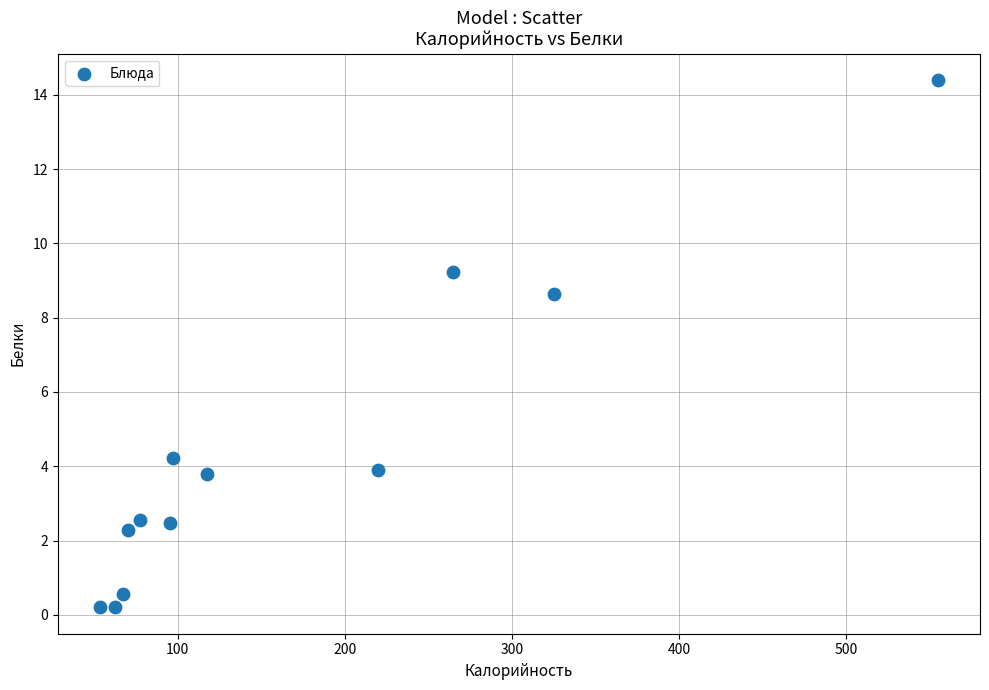

What Y value in the scatter plot is closest to 7?

8.6